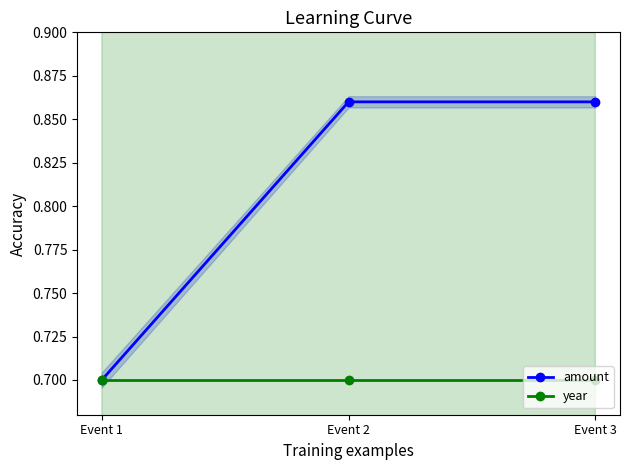

What are all the series names shown in the legend?

amount, year